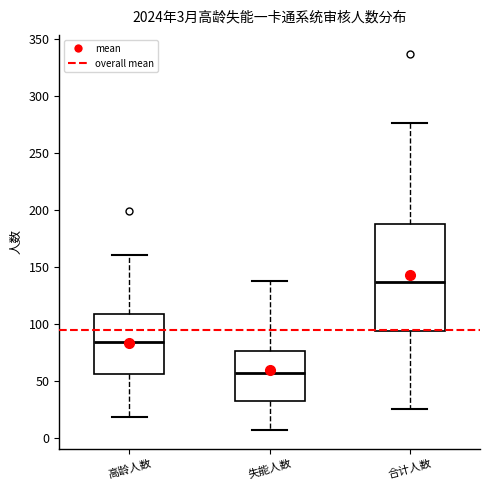

Which box's median line is the lowest?

失能人数